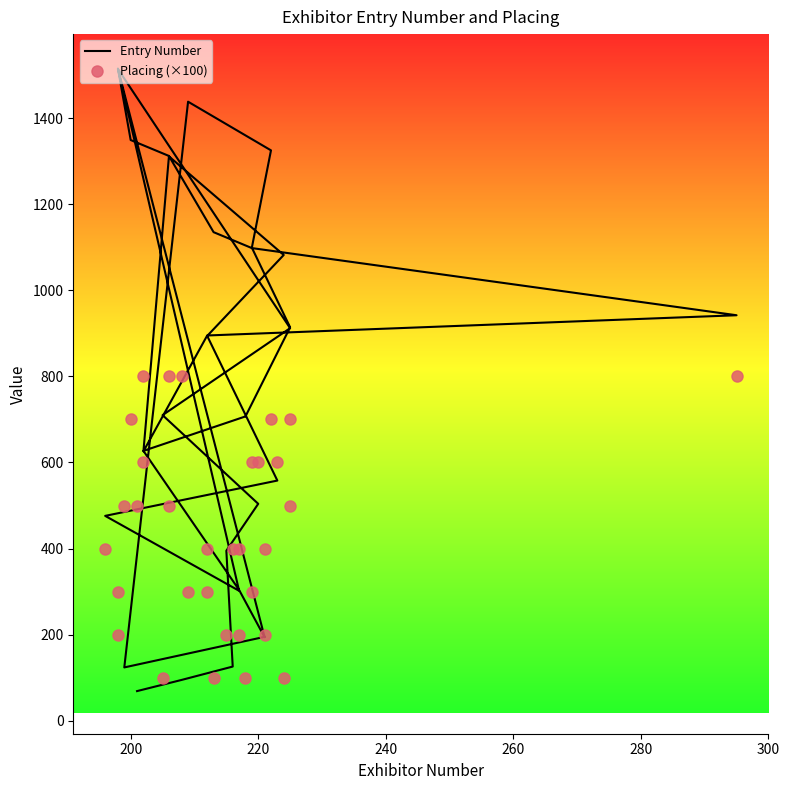

How many lines are shown in the chart?

2